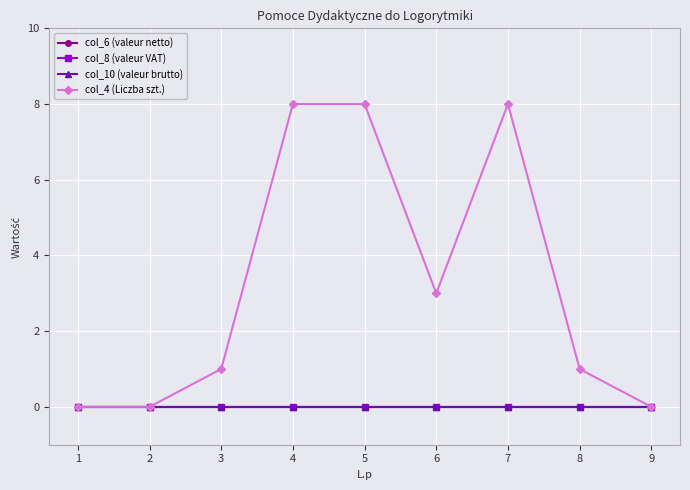

Is this an area chart (filled region under the line)?

No